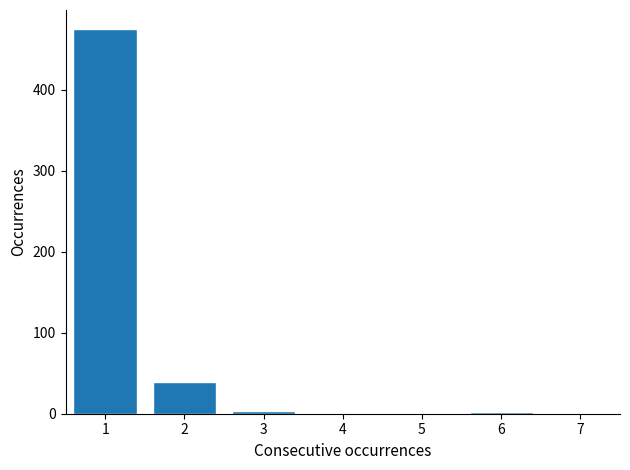

What is the sum of all values?

520